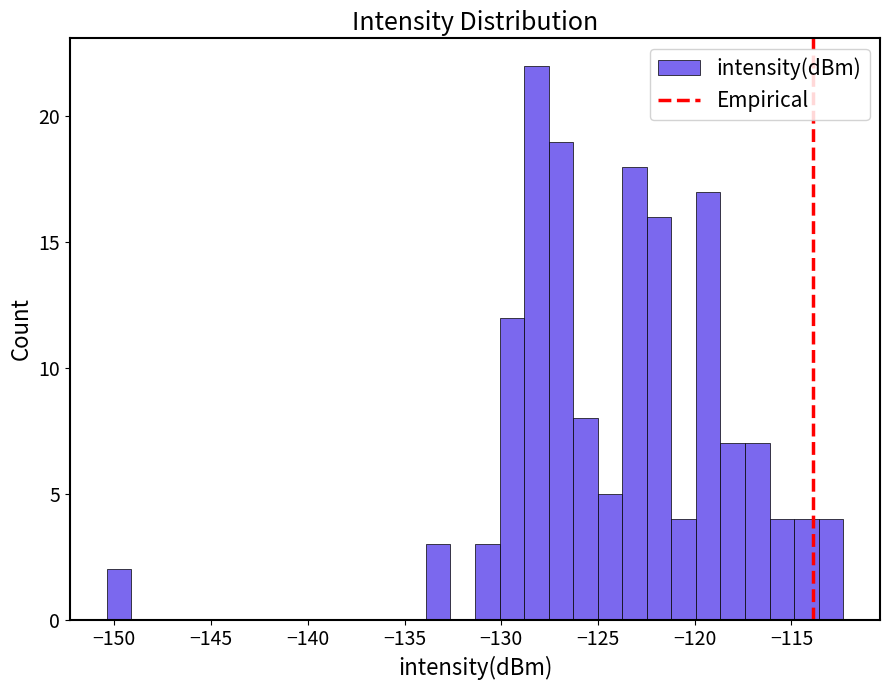

Read against the x-axis, roughly where is the centre of the tallest bar?

-128.0